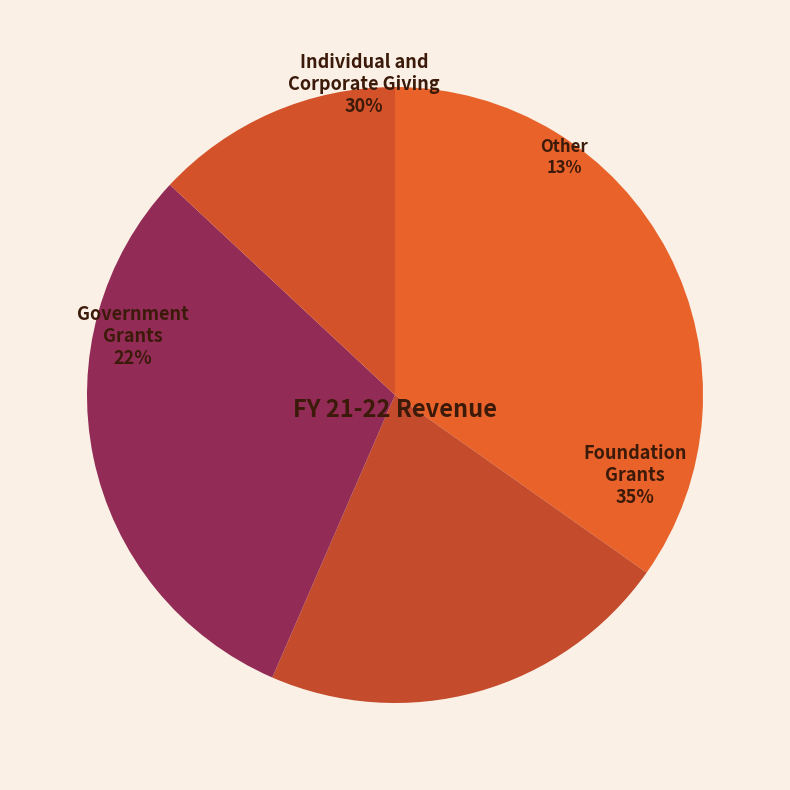

Does 1 represent more than half of the total?

No